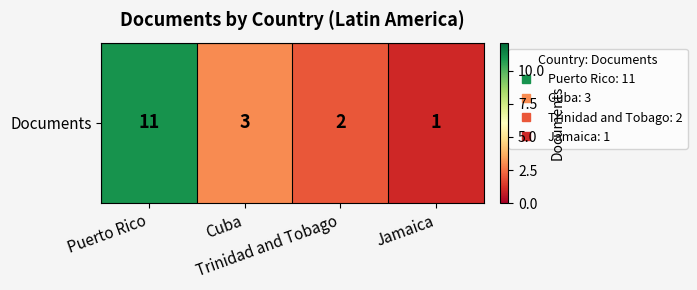

Rank the categories by value from highest to lowest.

Puerto Rico, Cuba, Trinidad and Tobago, Jamaica